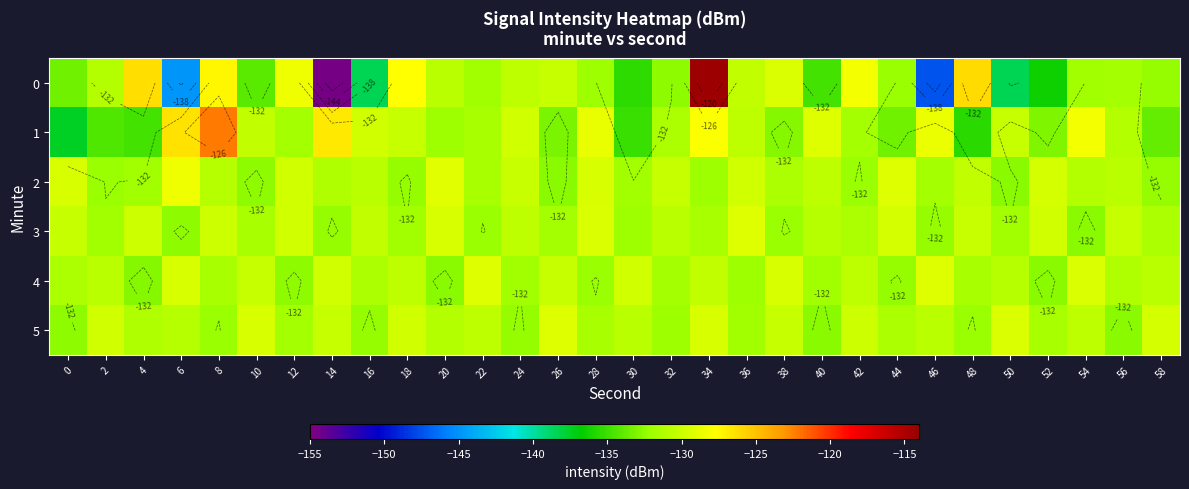

What is the average value of the 0 series?

-132.8